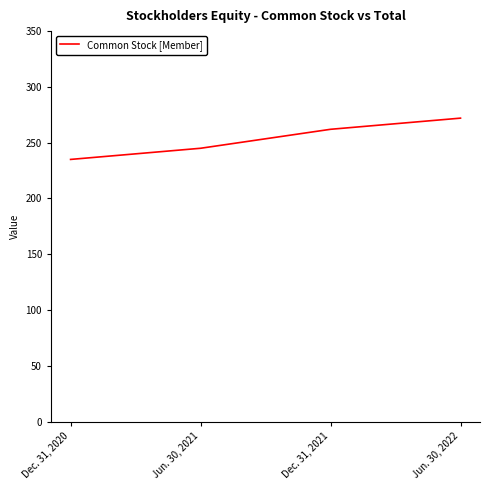

How many lines are shown in the chart?

1